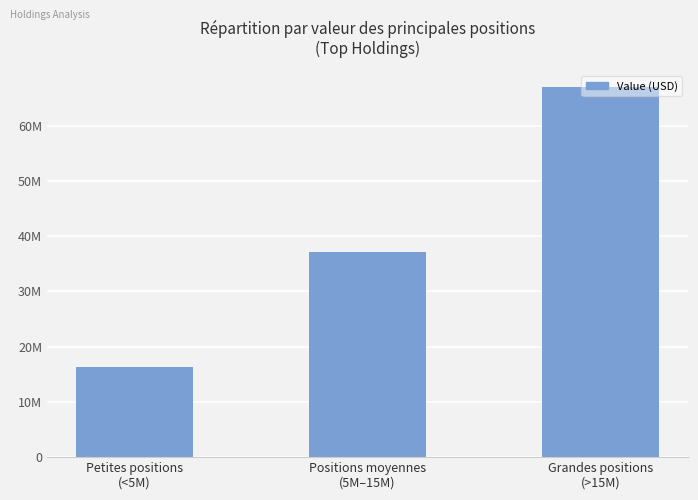

Is it true that the value at Positions moyennes
(5M–15M) is 37061000?

True